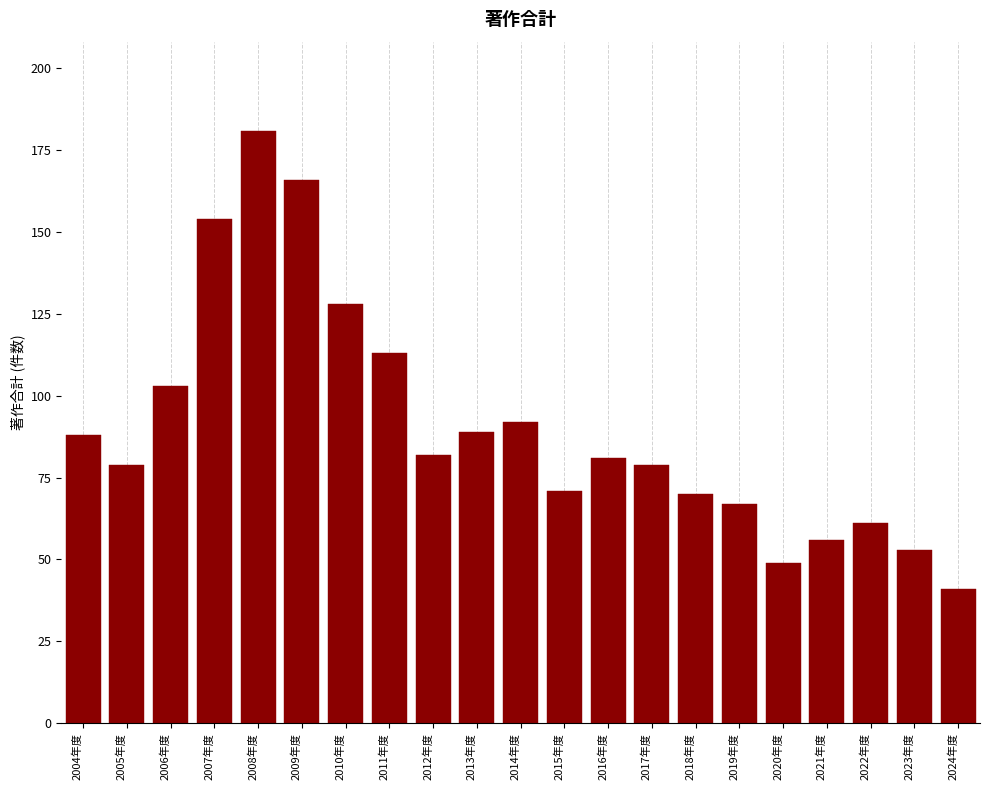

Reading left to right, list all the values displayed in this chart.

88	79	103	154	181	166	128	113	82	89	92	71	81	79	70	67	49	56	61	53	41